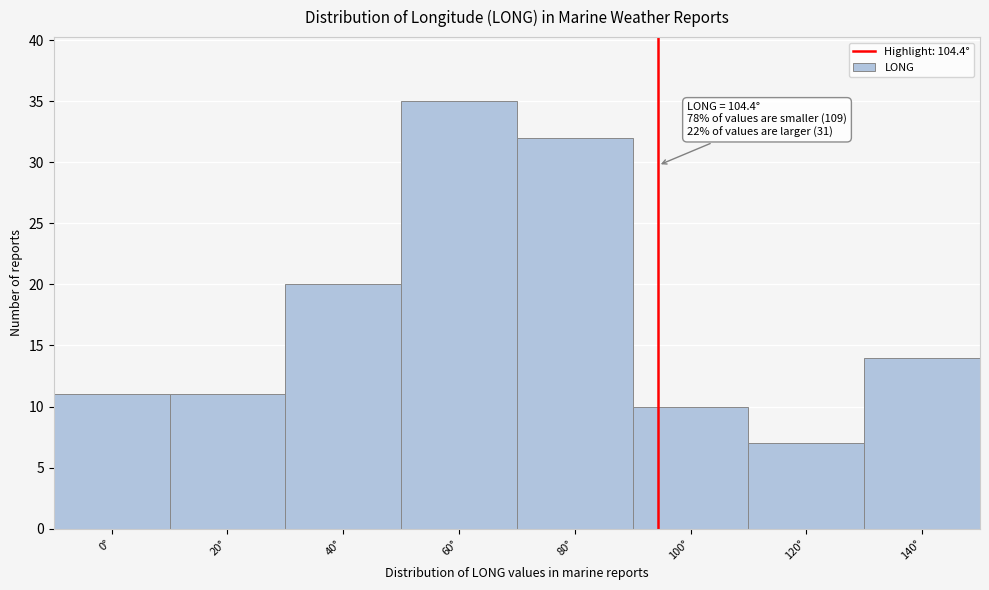

Reading left to right, transcribe all the data shown in this chart.

11	11	20	35	32	10	7	14